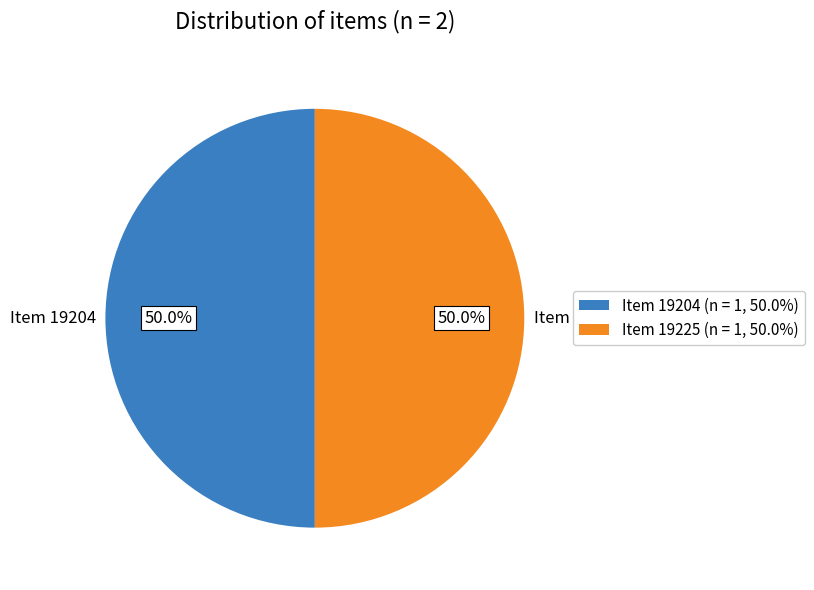

What is the ratio of the value at Item 19204 (n = 1, 50.0%) to the value at Item 19225 (n = 1, 50.0%)?

1.0